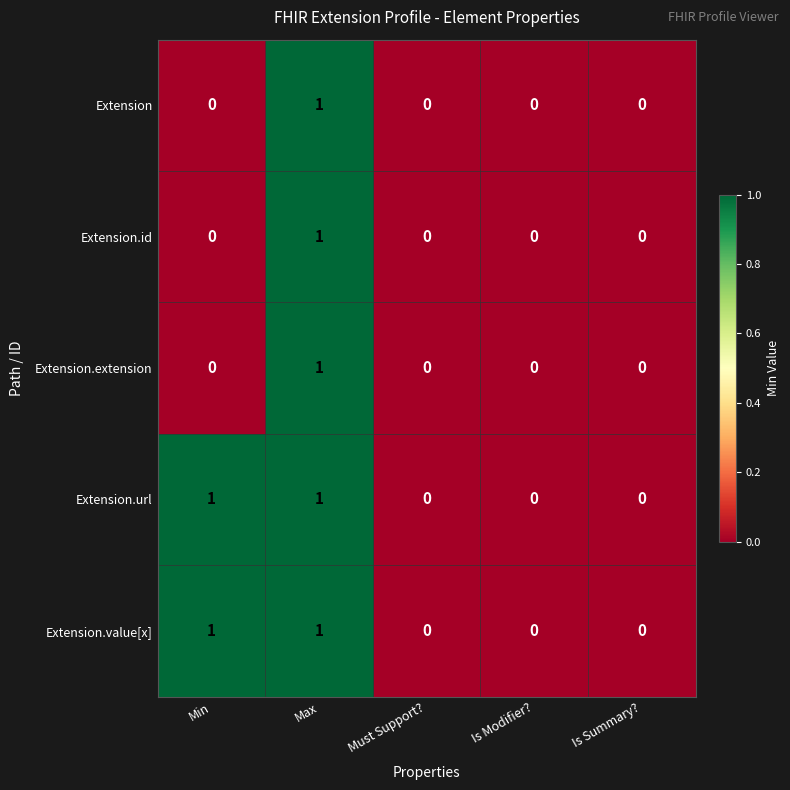

At which category is the sum across all series the highest?

Max